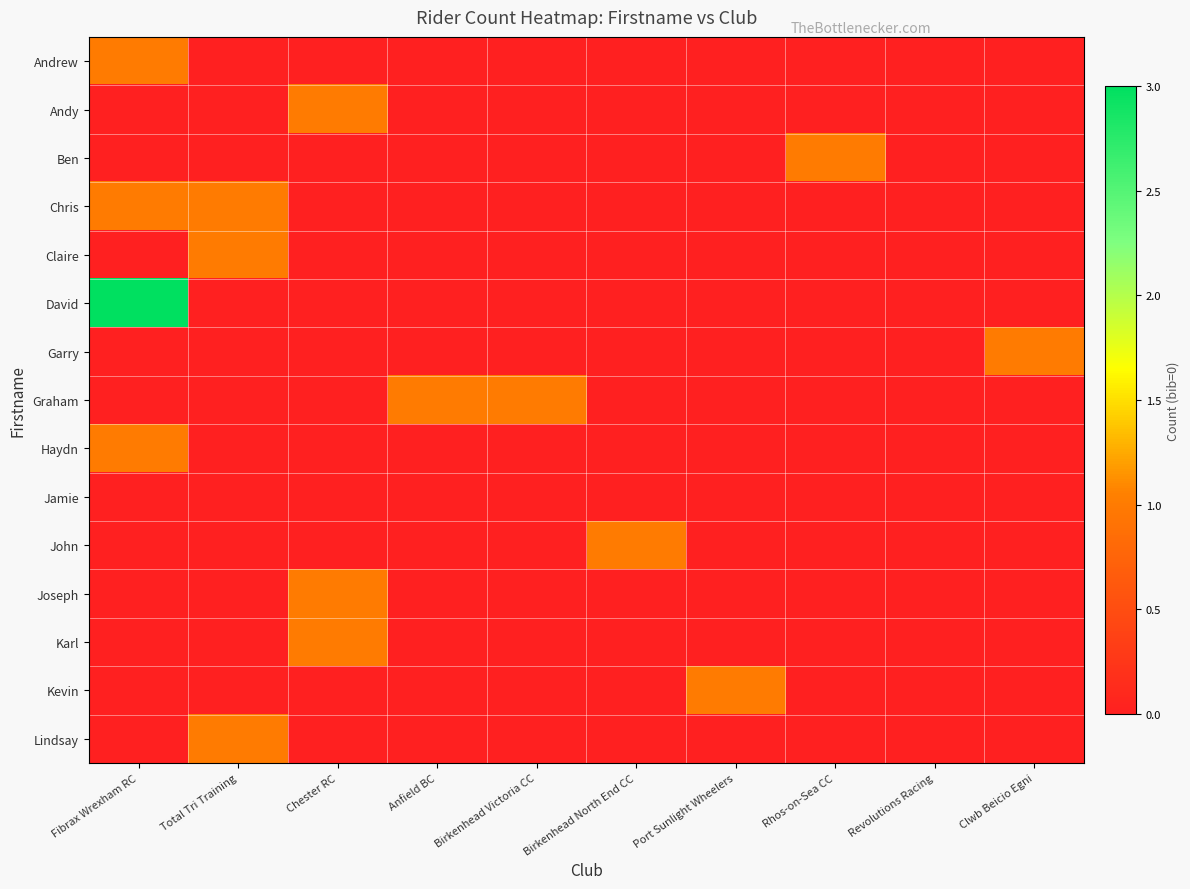

Which series has the largest range (max minus min)?

David